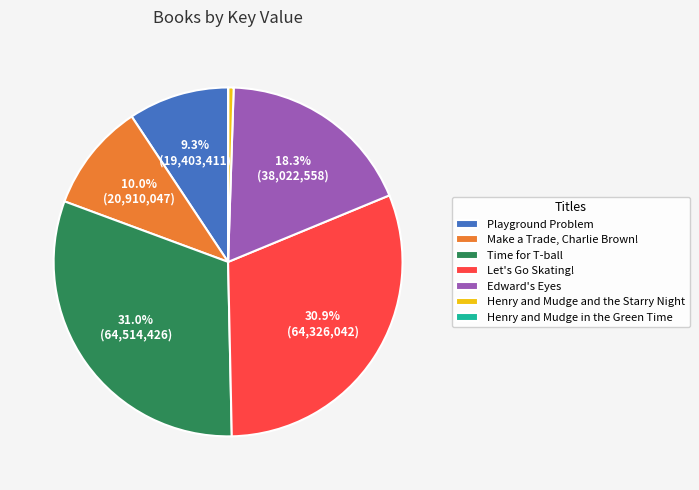

Does Time for T-ball account for over 50% of the chart?

No